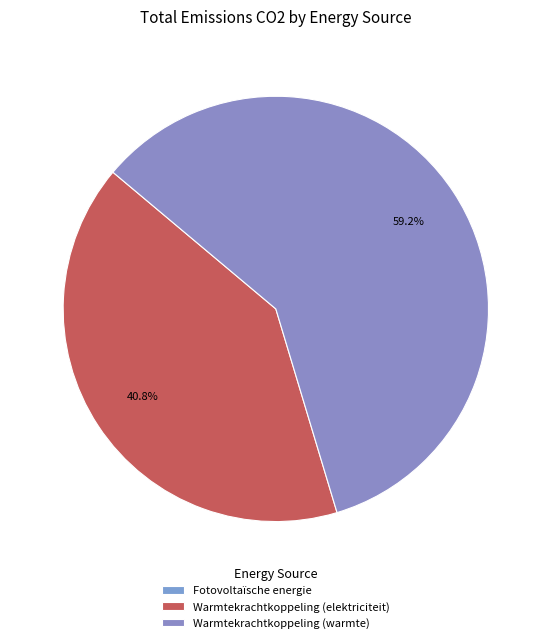

True or false: Warmtekrachtkoppeling (elektriciteit) accounts for 41% of the total.

True